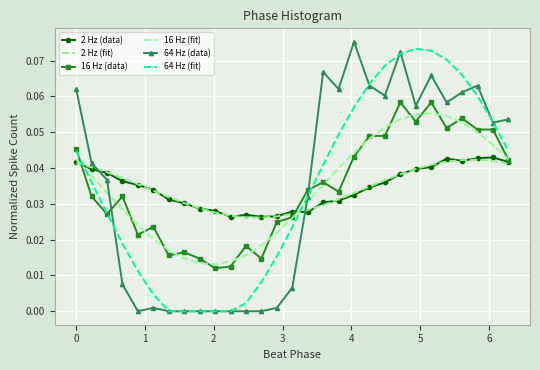

How many lines are shown in the chart?

6